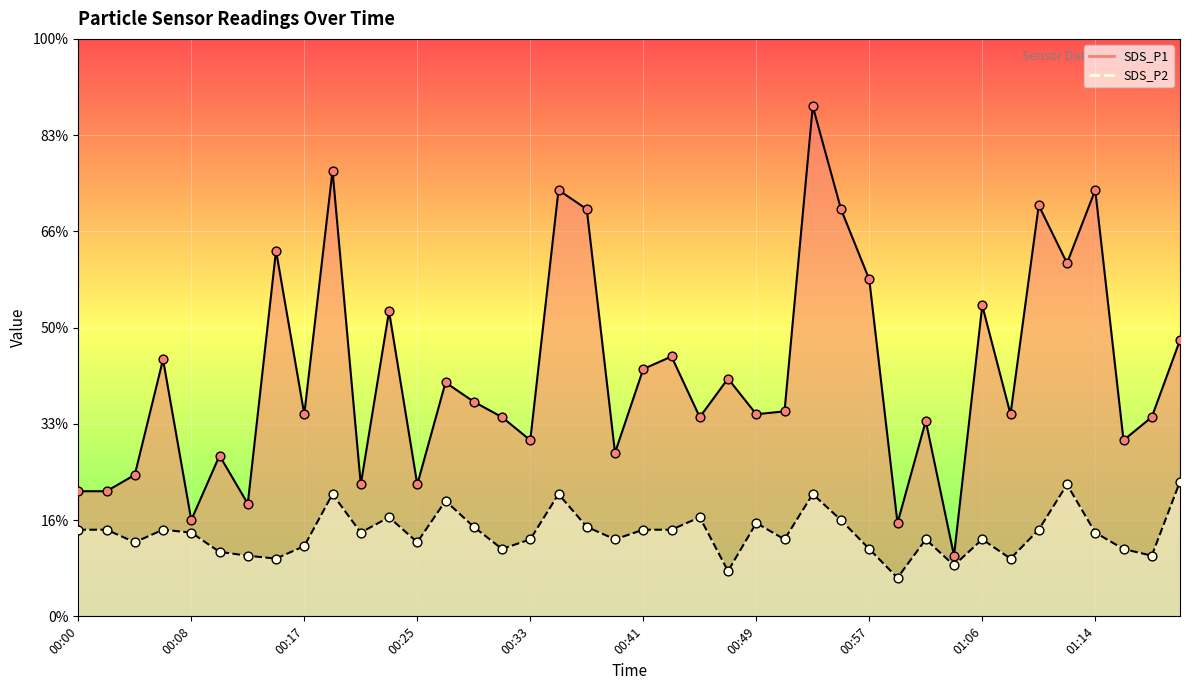

At which category is the sum across all series the highest?

00:53